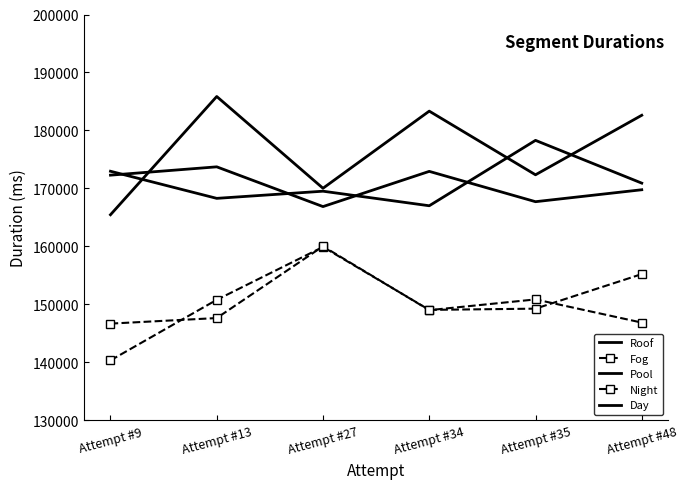

At which label does Day reach its minimum?

Attempt #27